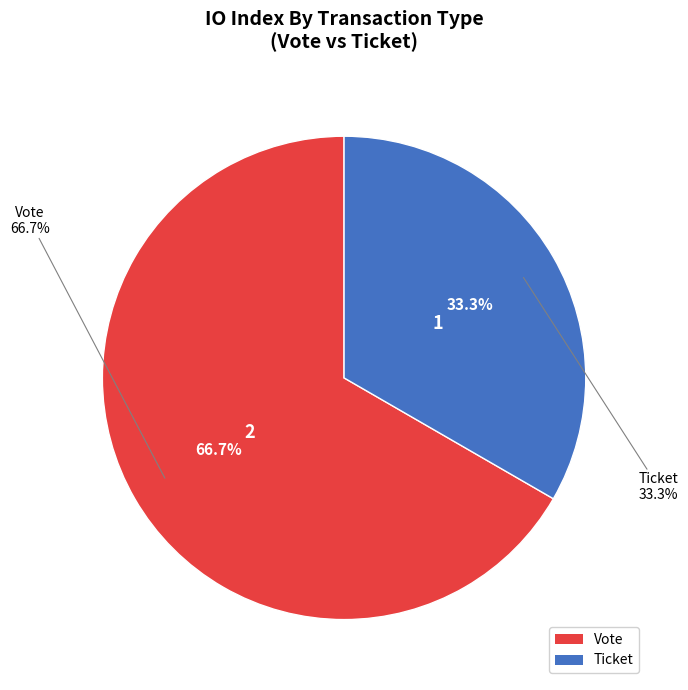

True or false: Ticket accounts for 7% of the total.

False